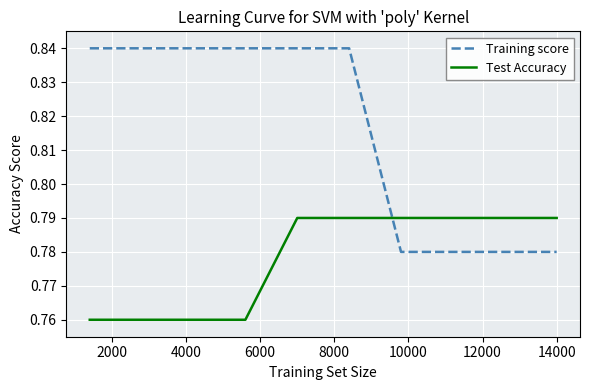

Rank the series by their maximum value, from lowest to highest.

Test Accuracy, Training score